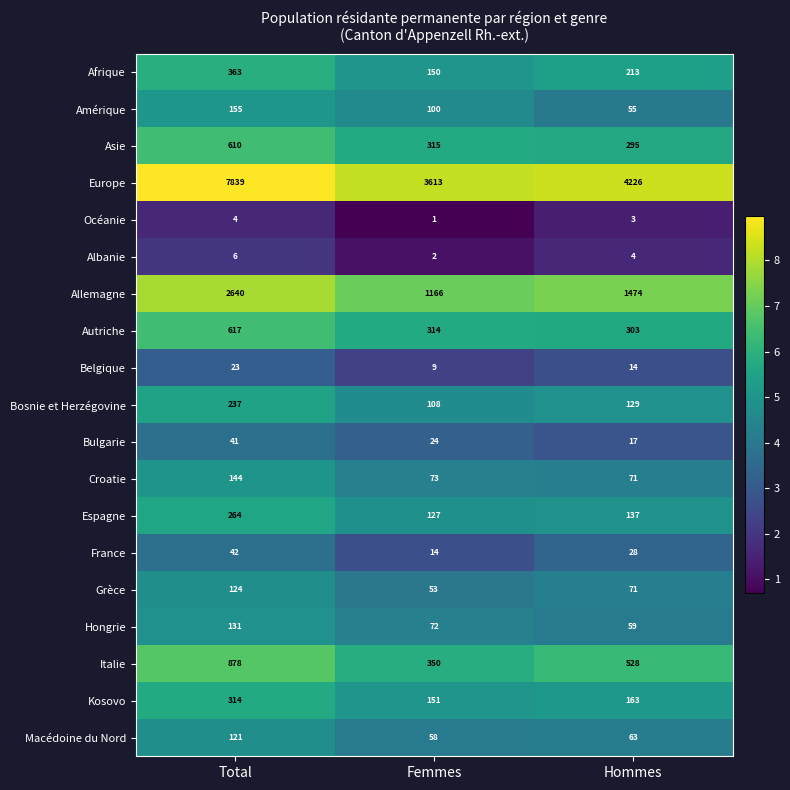

What is the spread (max minus min) of values at Total?

7835